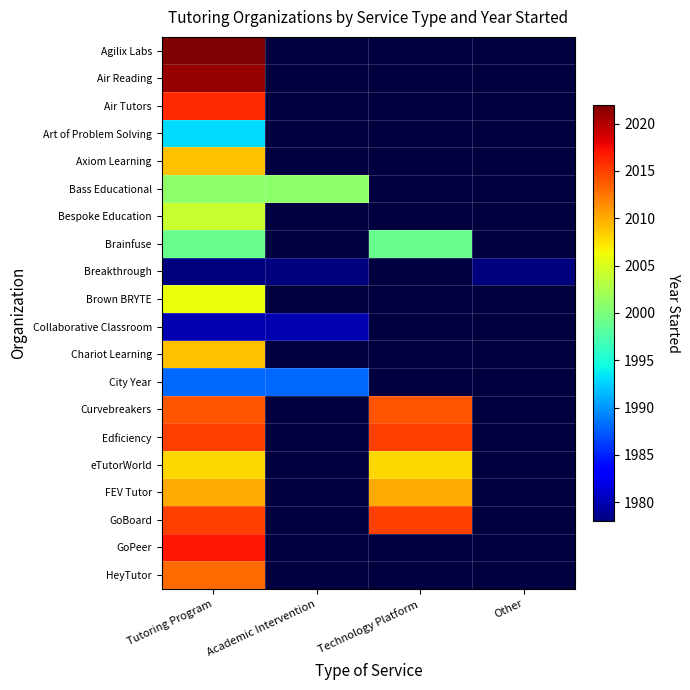

Between Other and Technology Platform, which is larger?

Technology Platform